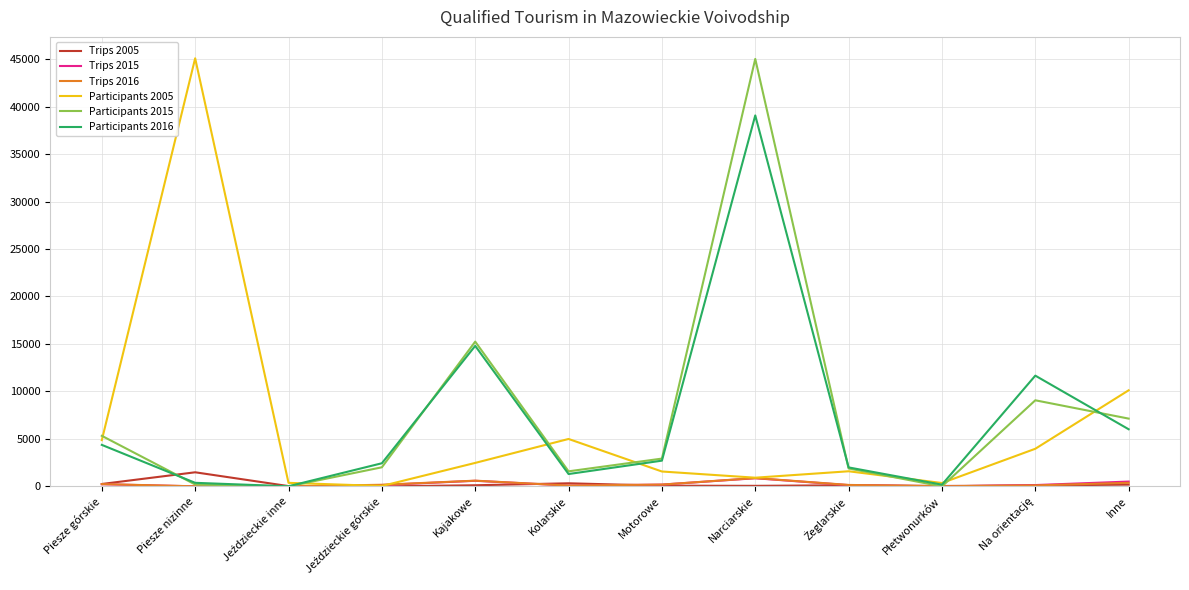

What is the maximum value shown in the chart?

45084